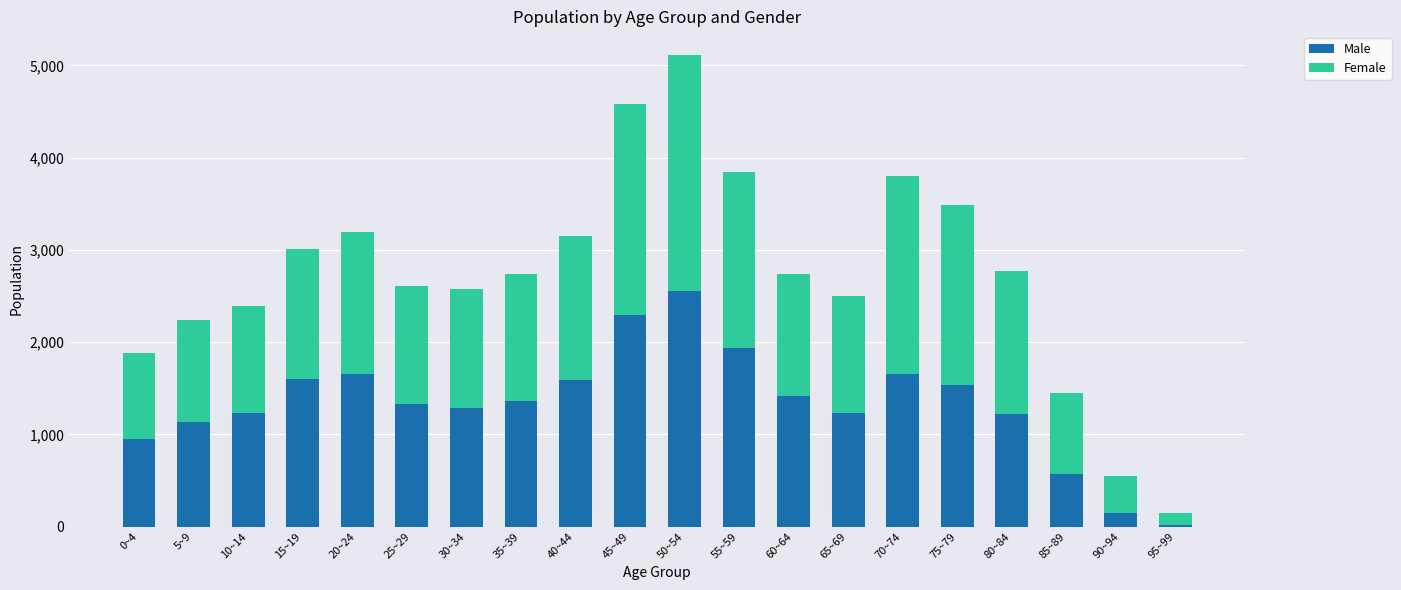

Which category has the lowest value in the Male series?

95~99